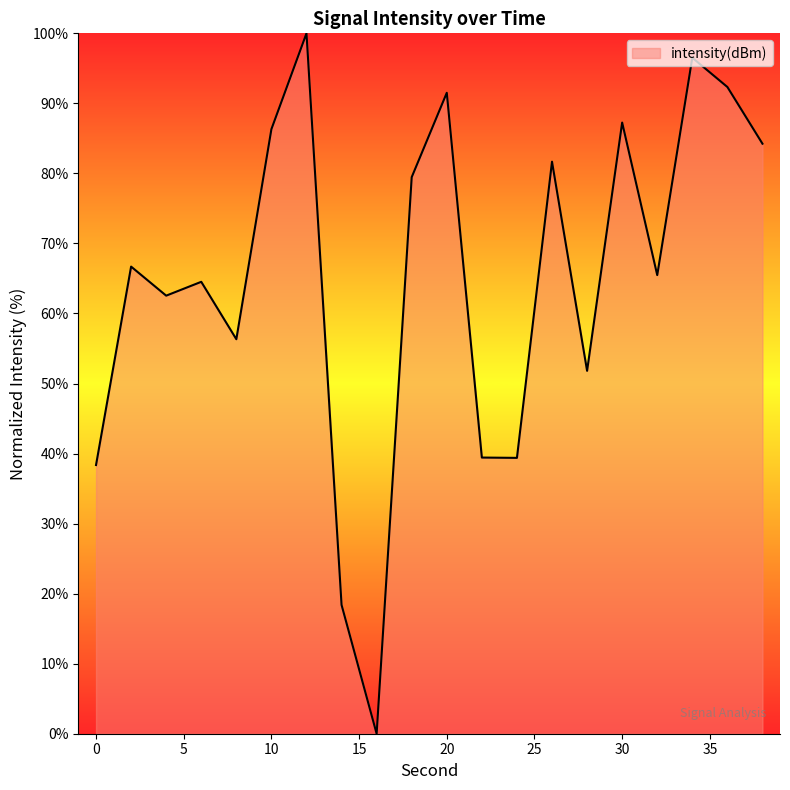

What is the maximum value shown in the chart?

100.0